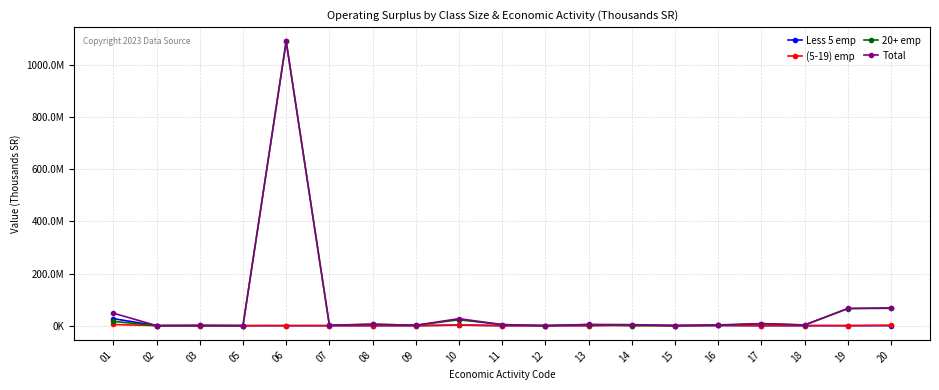

Does the chart have visible grid lines?

Yes